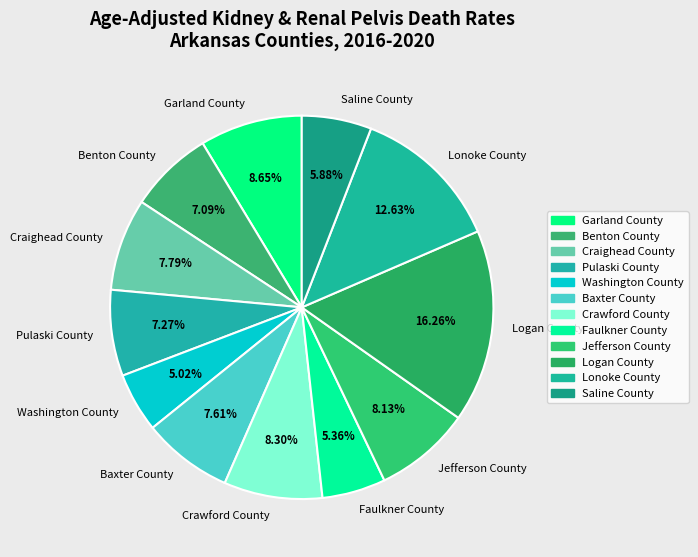

Which category has the biggest portion of the pie?

Logan County